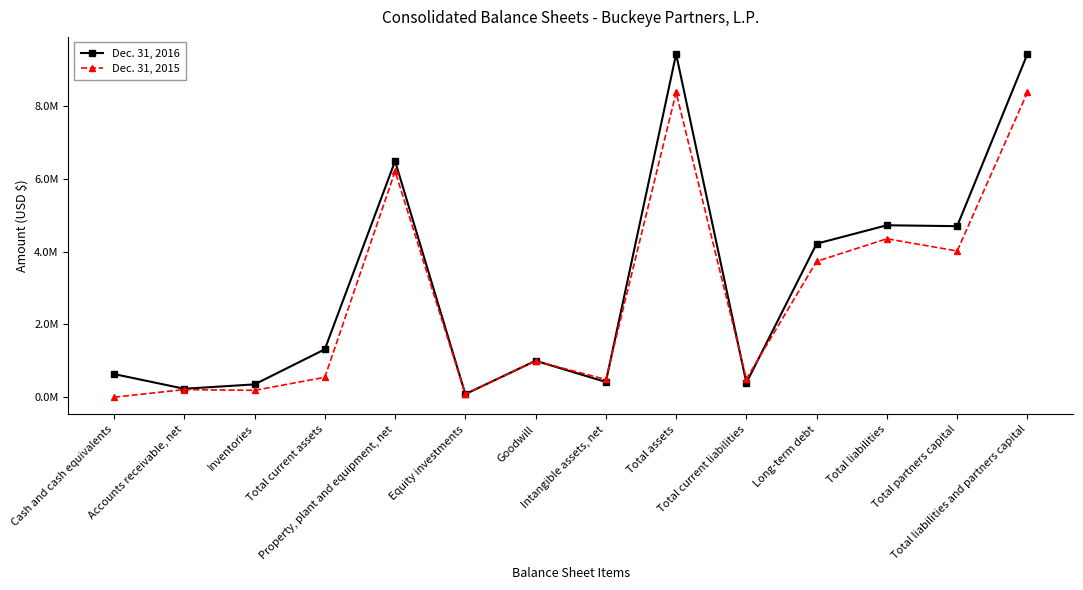

What is the label of the 10th point from the right?

Property, plant and equipment, net